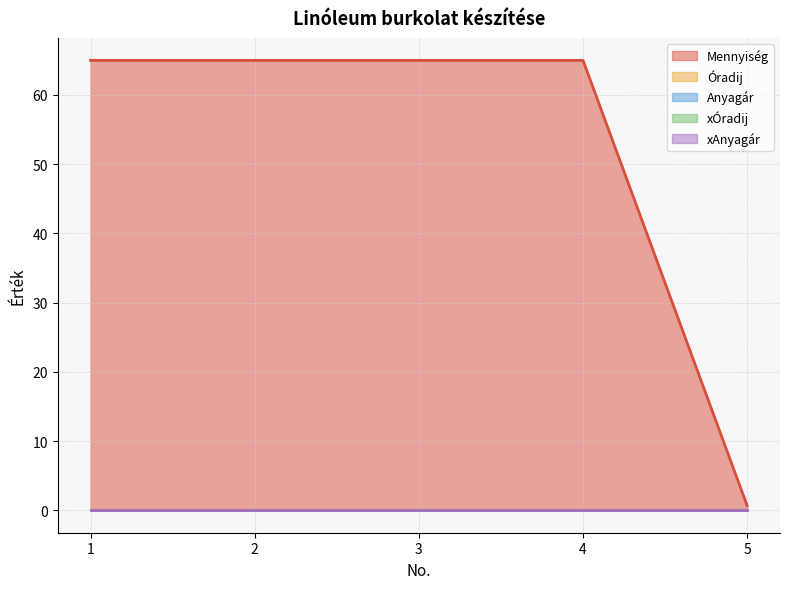

Does the chart display data point markers on the line(s)?

No